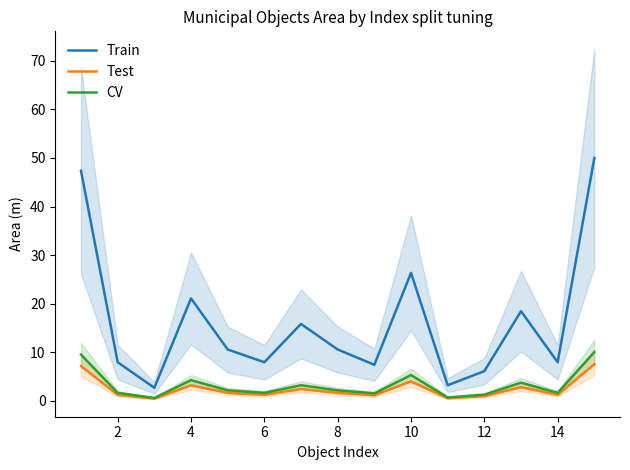

True or false: CV has a value of 1.6 at 6.

True